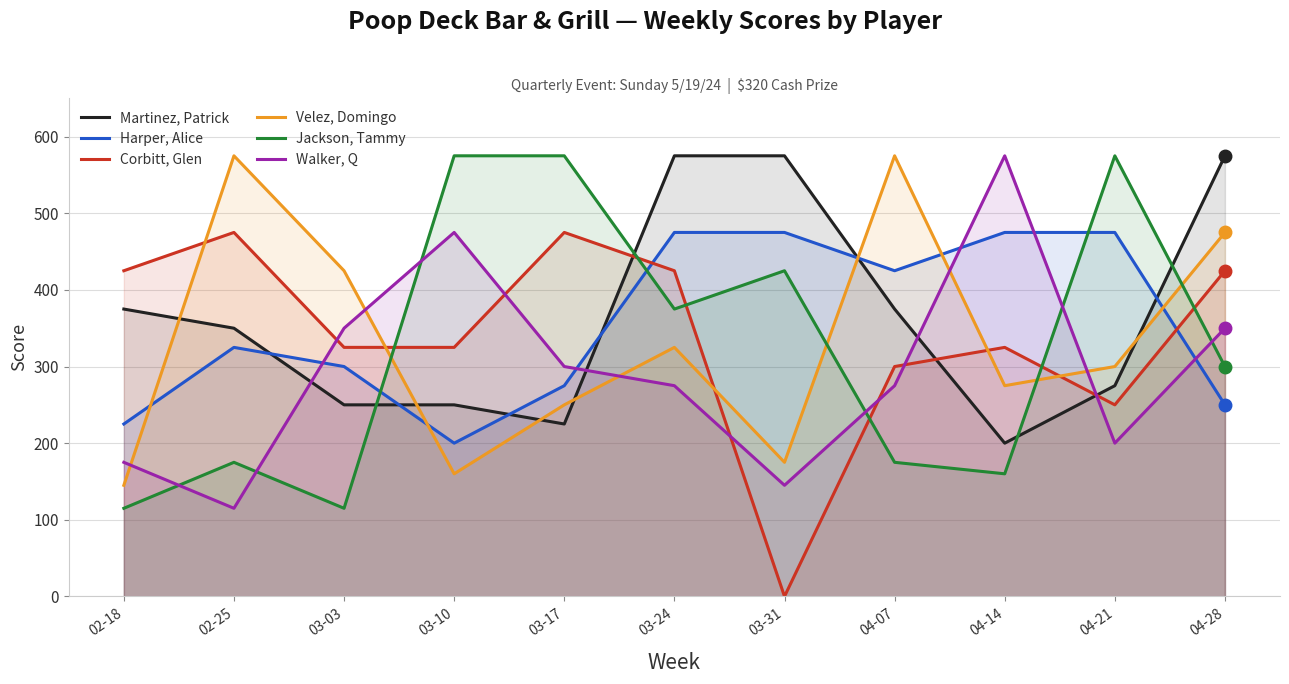

How many lines are shown in the chart?

6